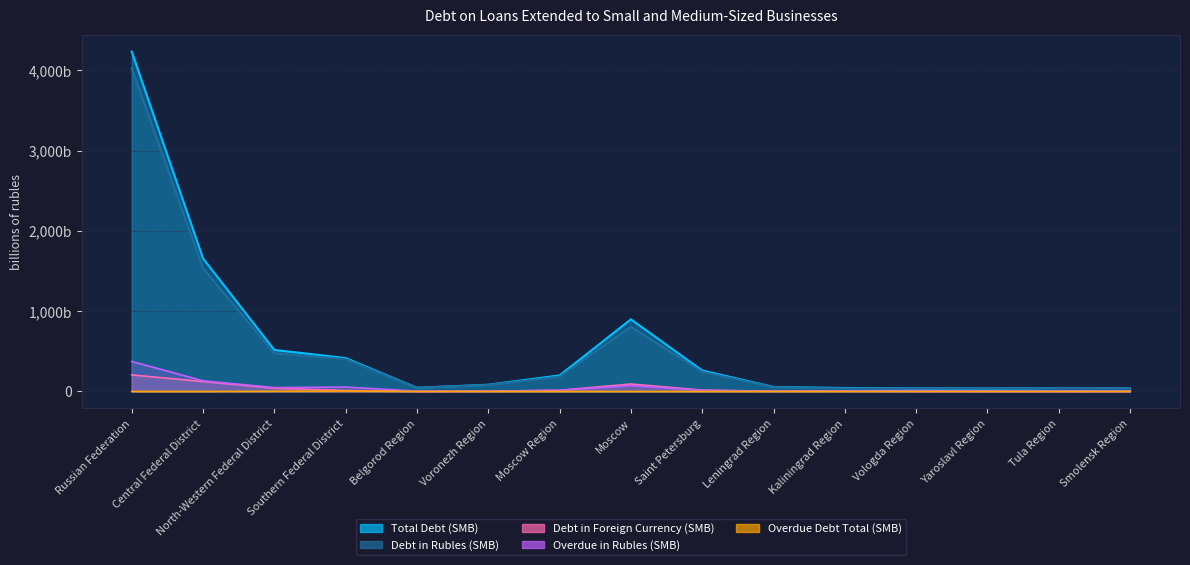

True or false: Overdue in Rubles (SMB) has a value of 2.7 at Yaroslavl Region.

False